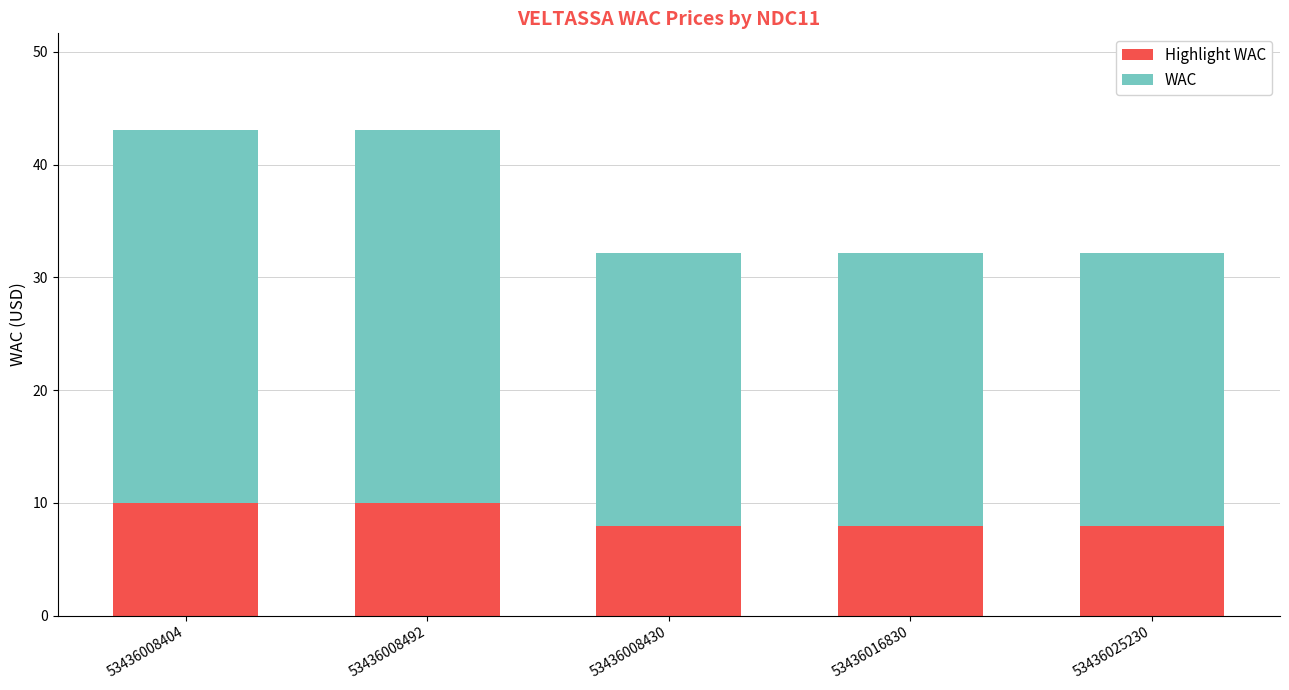

What is the total value across all series at 53436008430?

32.2